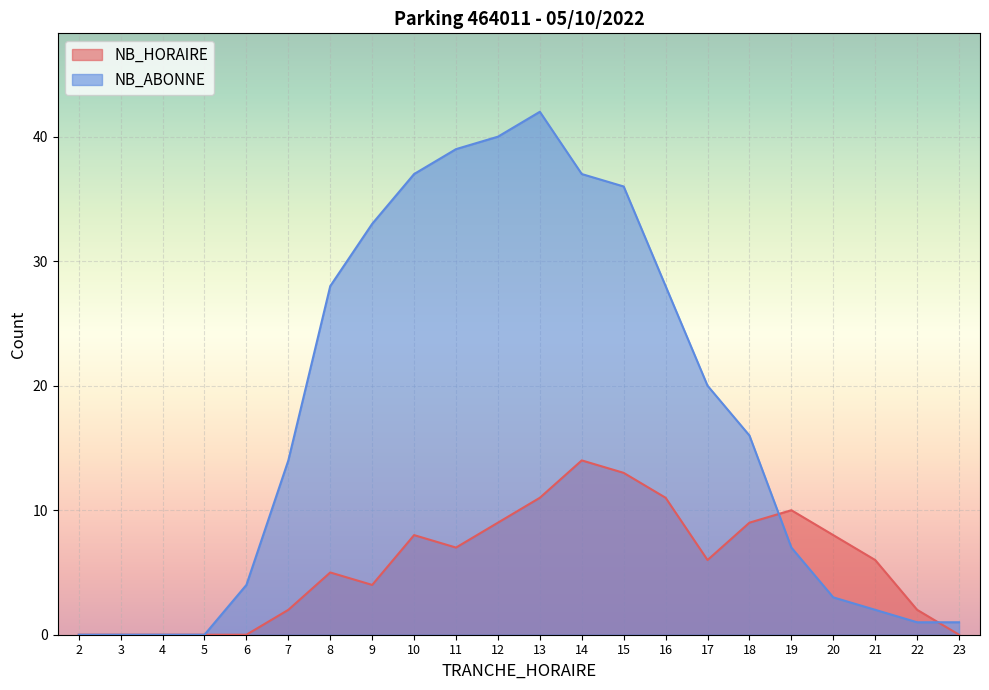

True or false: NB_ABONNE has more than 0 points higher than both neighbors.

True